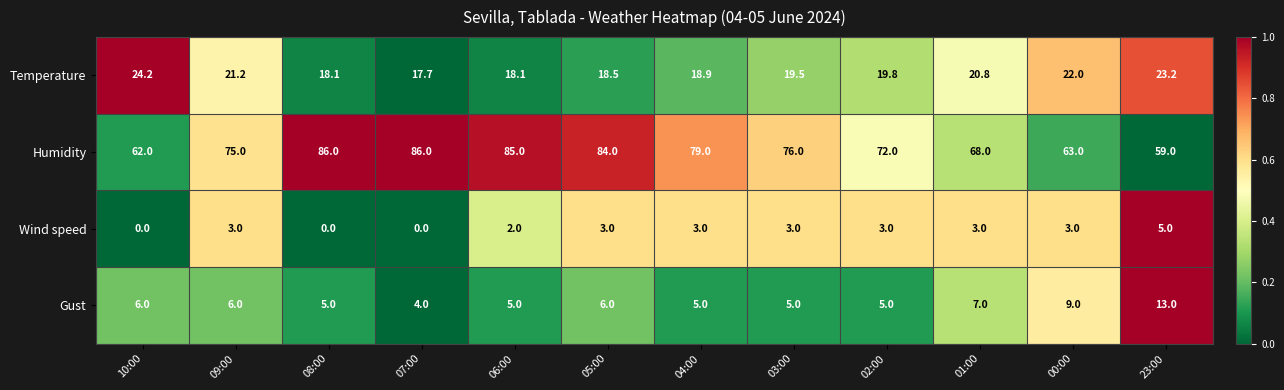

Rank the series at 00:00 from highest to lowest value.

Humidity, Temperature, Gust, Wind speed